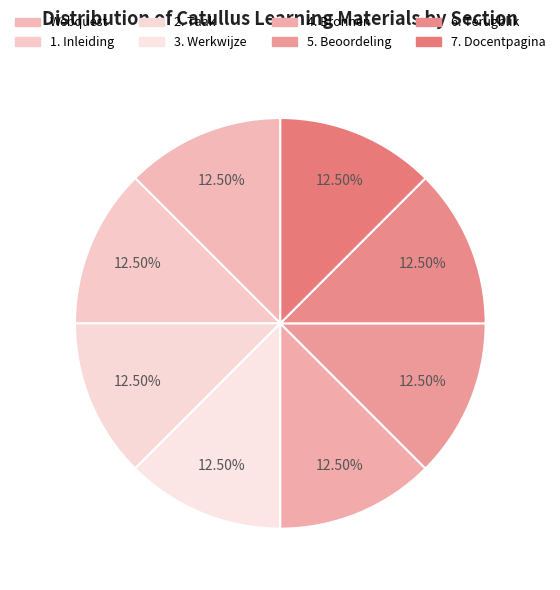

What percentage is the 4. Bronnen slice, to the nearest percent?

13%